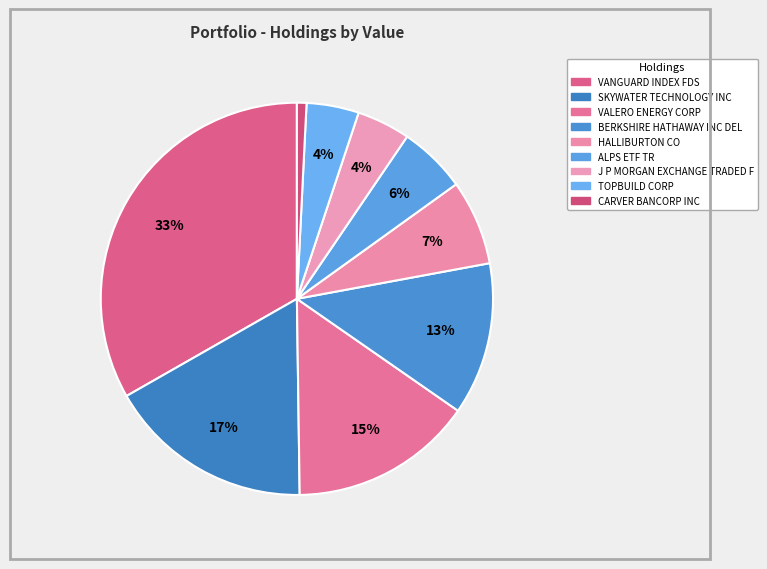

Does J P MORGAN EXCHANGE TRADED F represent more than half of the total?

No